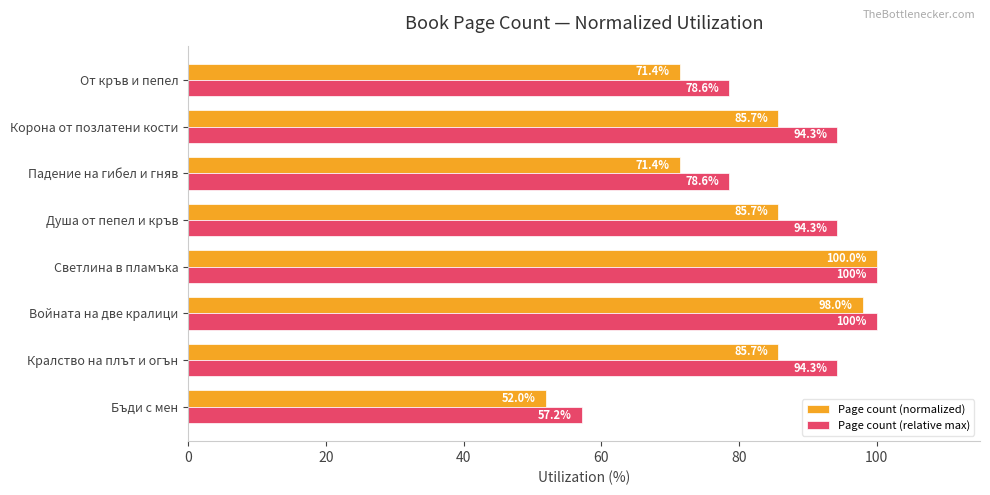

Which series has the widest spread of values?

Page count (normalized)